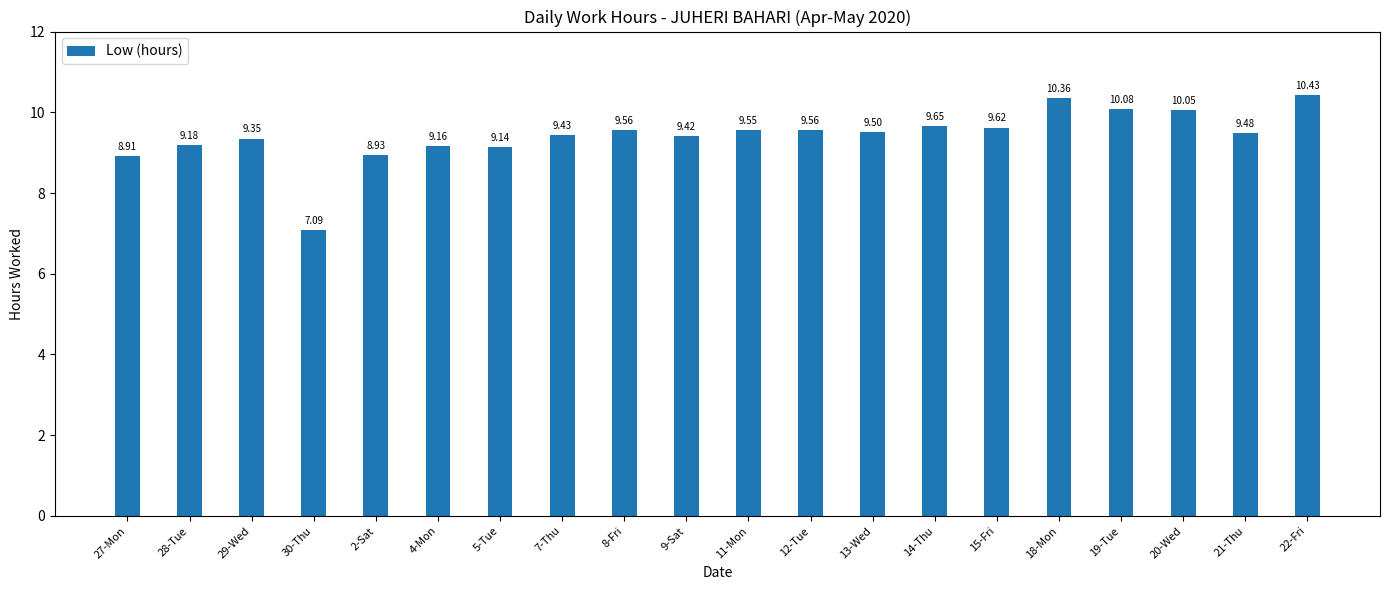

What is the maximum value shown in the chart?

10.4